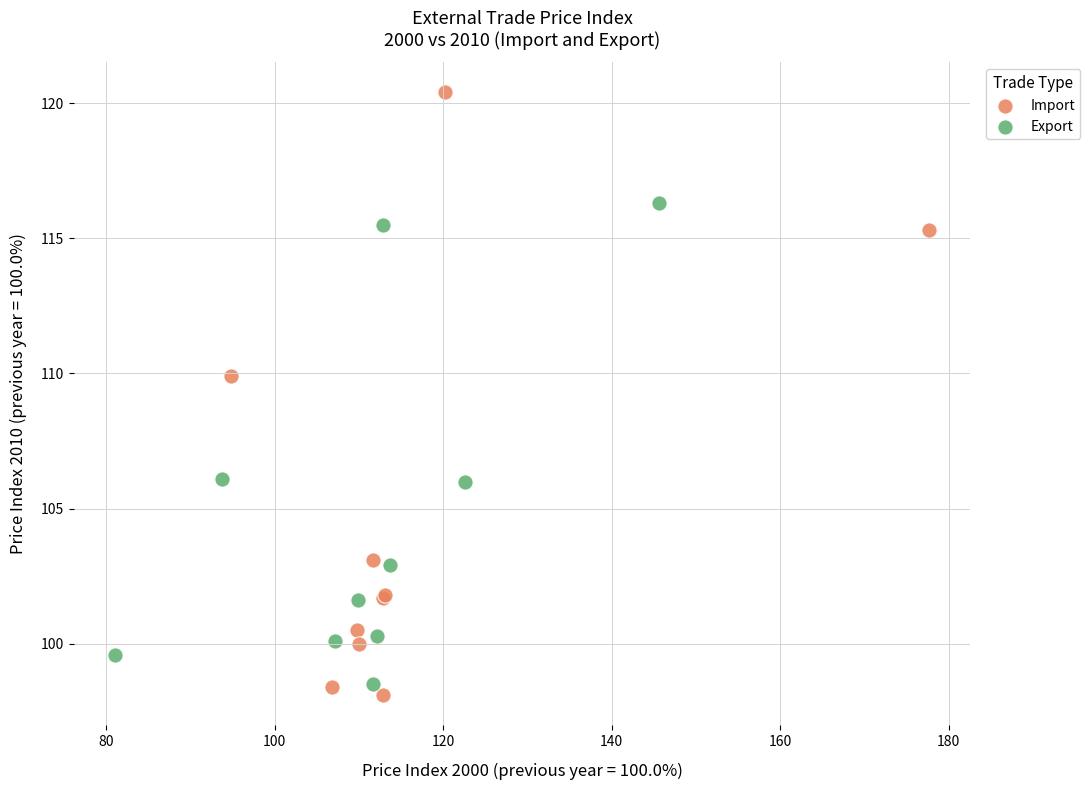

Which series contains the highest Y value?

Import